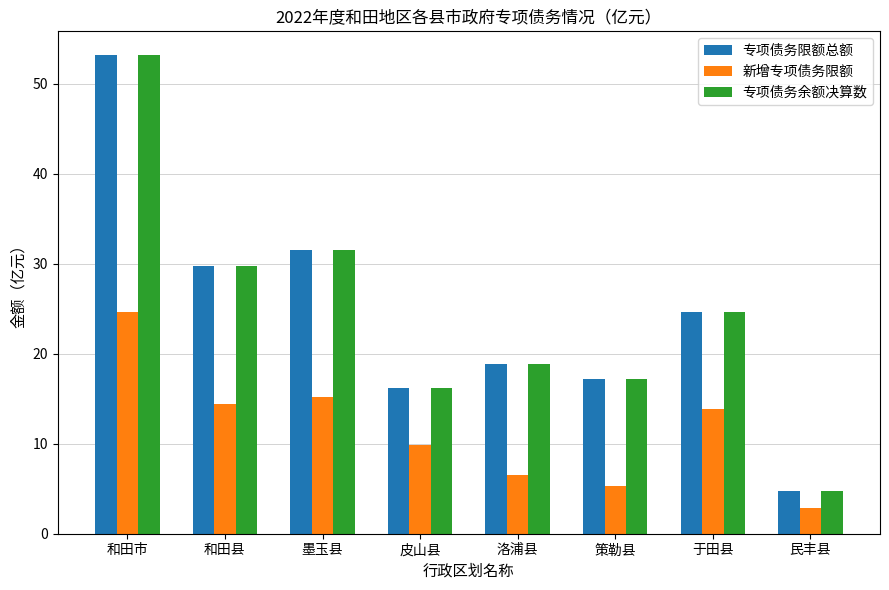

At which label is 专项债务限额总额 closest to 28?

和田县